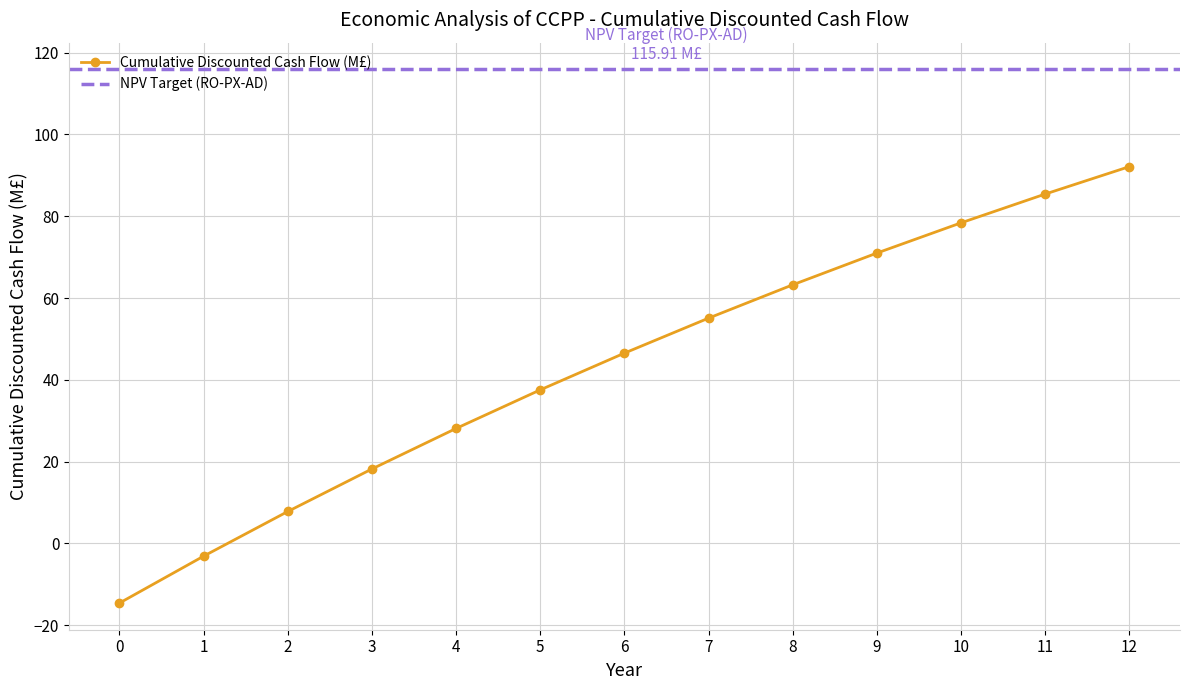

What is the difference between the second highest and second lowest values?

88.5